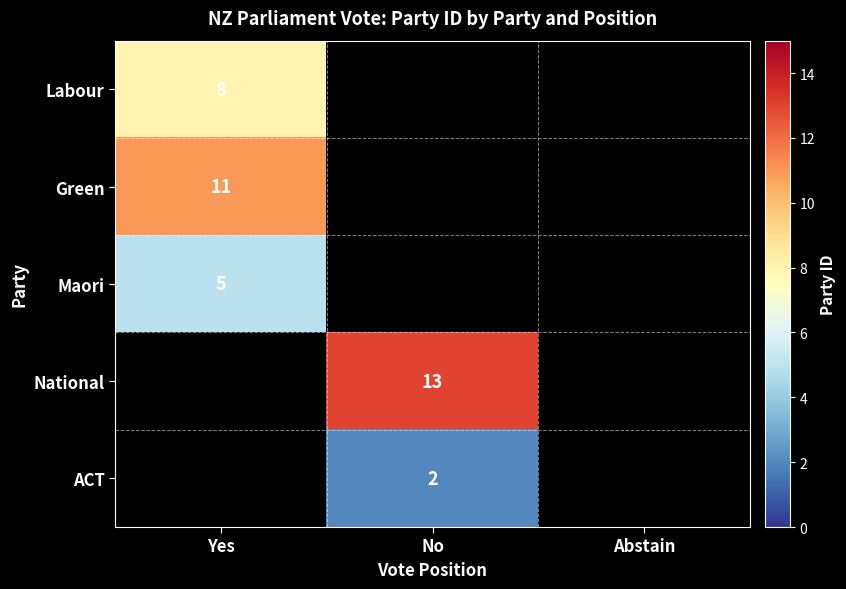

True or false: Maori has a value of 5 at Yes.

True